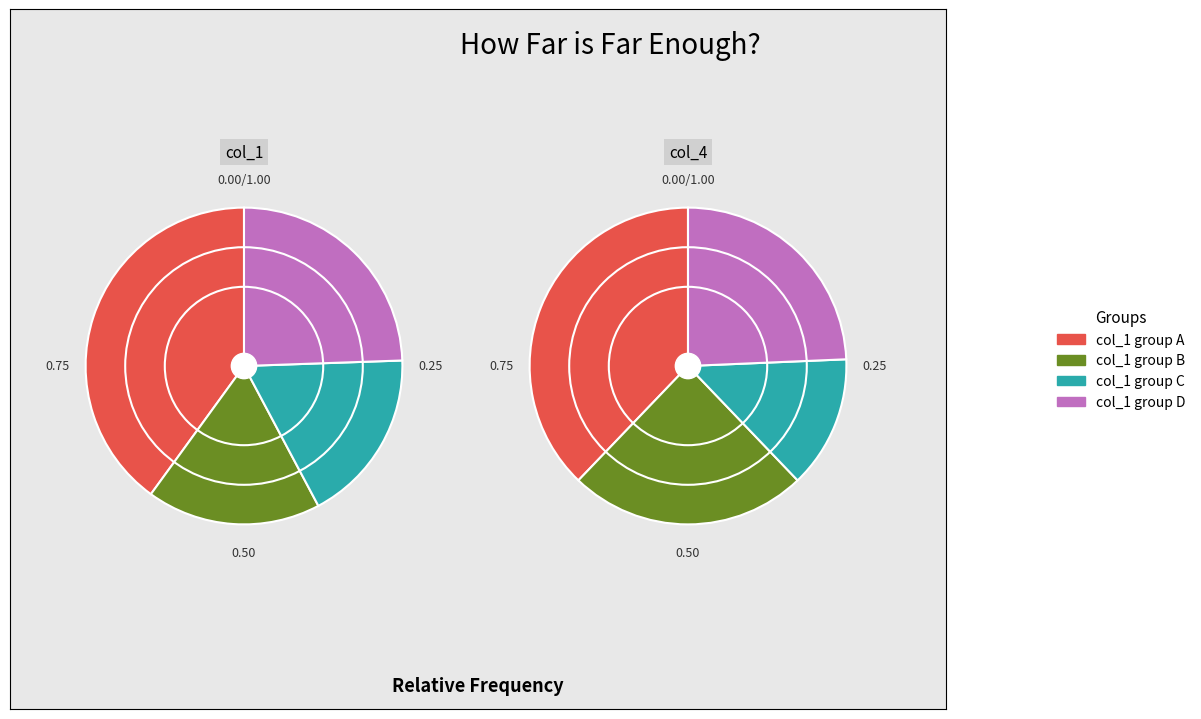

Do 7 and 3 together represent more than half of the pie?

No